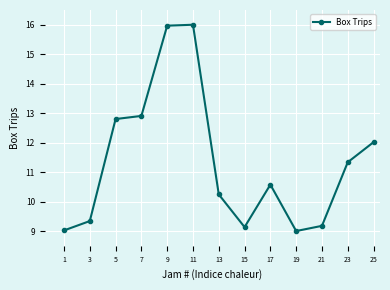

What is the change in value from 13 to 15?

-1.1